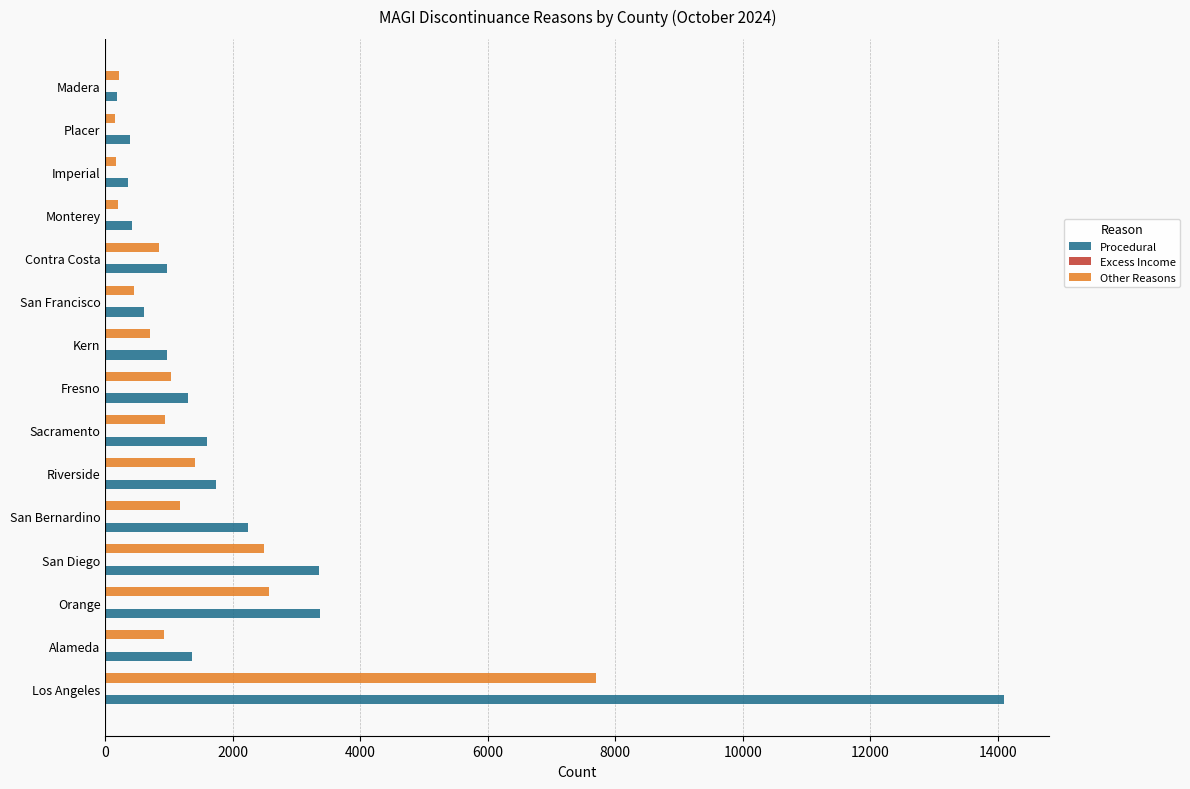

Which series has the largest total across all categories?

Procedural